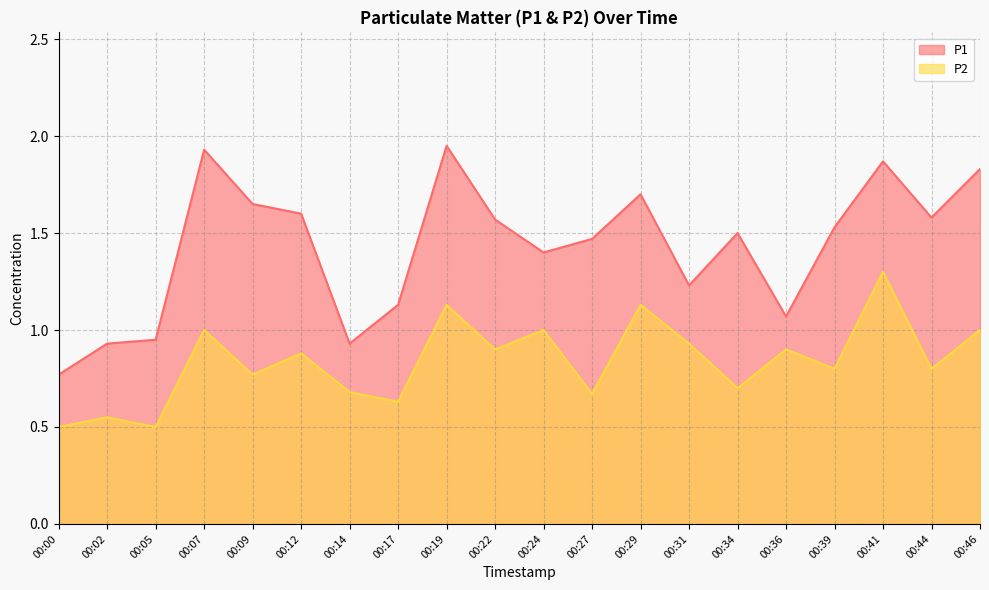

Rank the series by their maximum value, from highest to lowest.

P1, P2